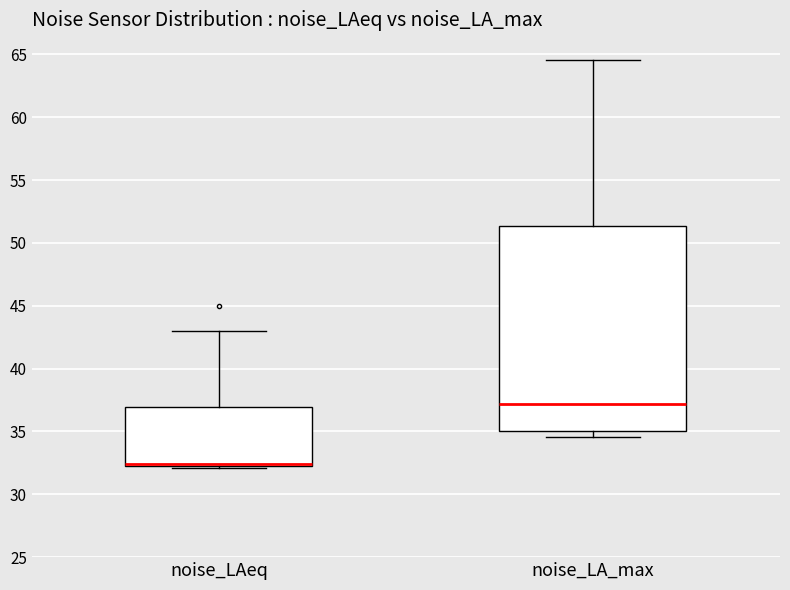

Which box's median line is the highest?

noise_LA_max